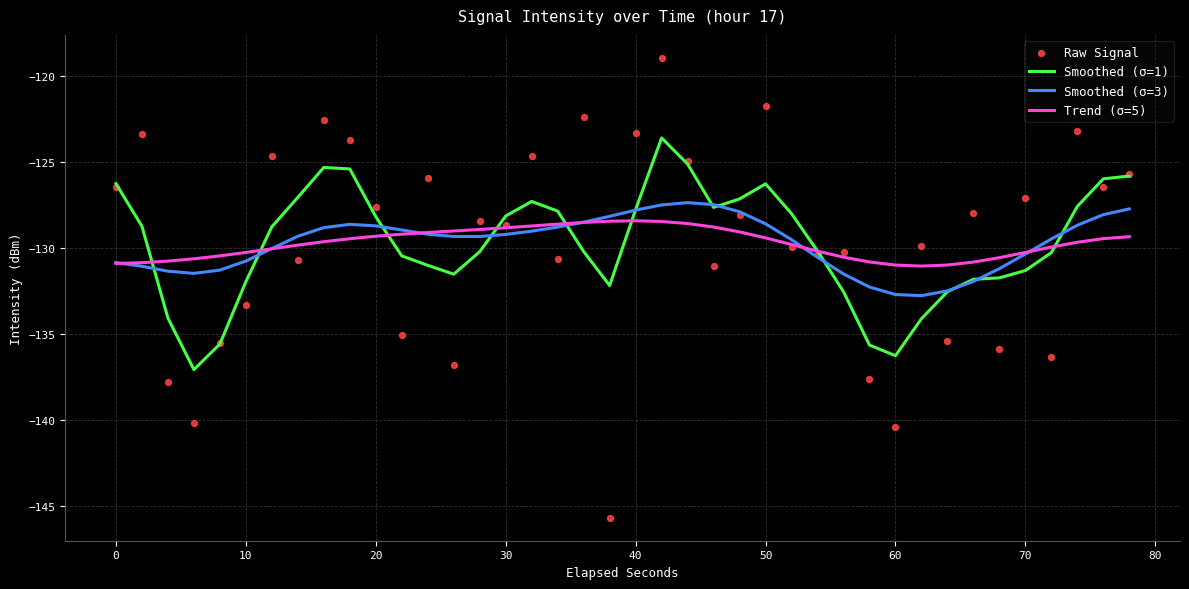

True or false: Smoothed (σ=1) has a value of -86.7 at 40.

False